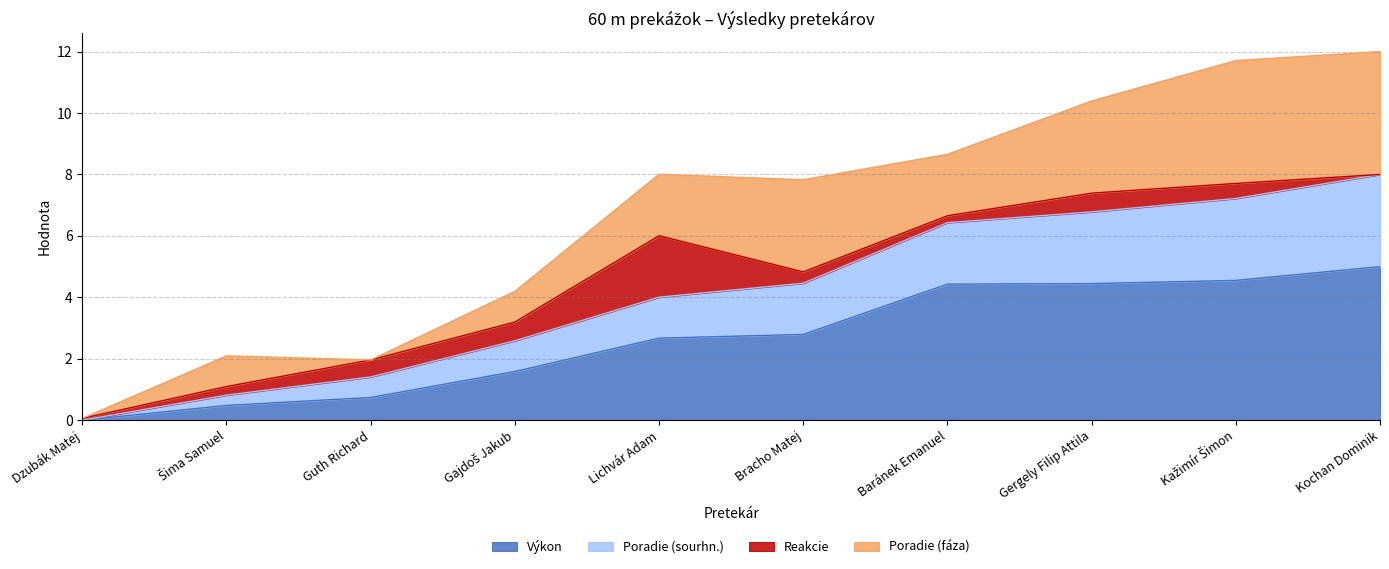

True or false: Výkon has more than 0 points higher than both neighbors.

False